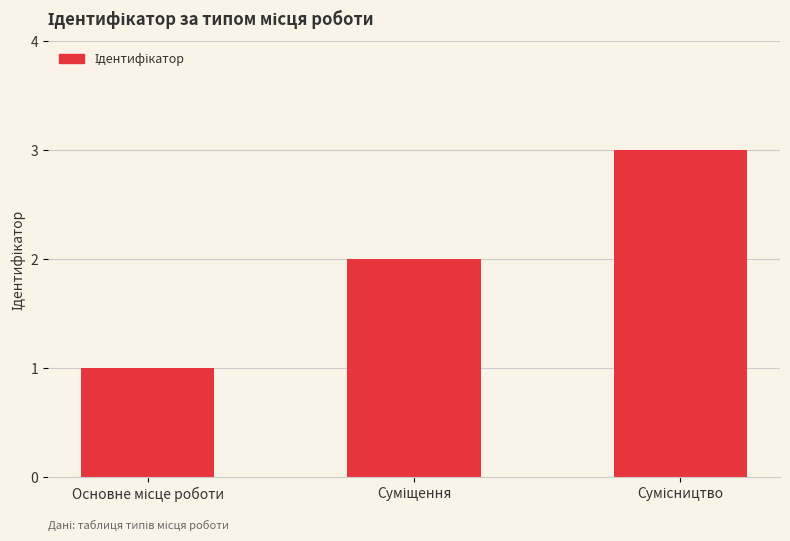

How many categories are shown in the chart?

3